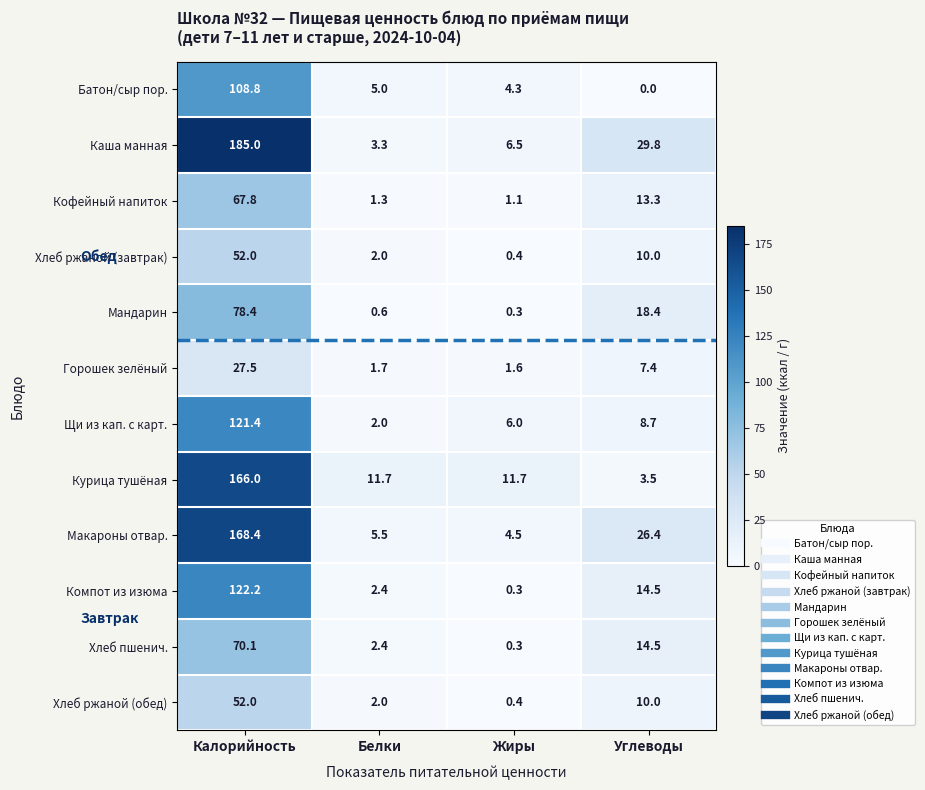

What is the total value across all series at Белки?

39.9